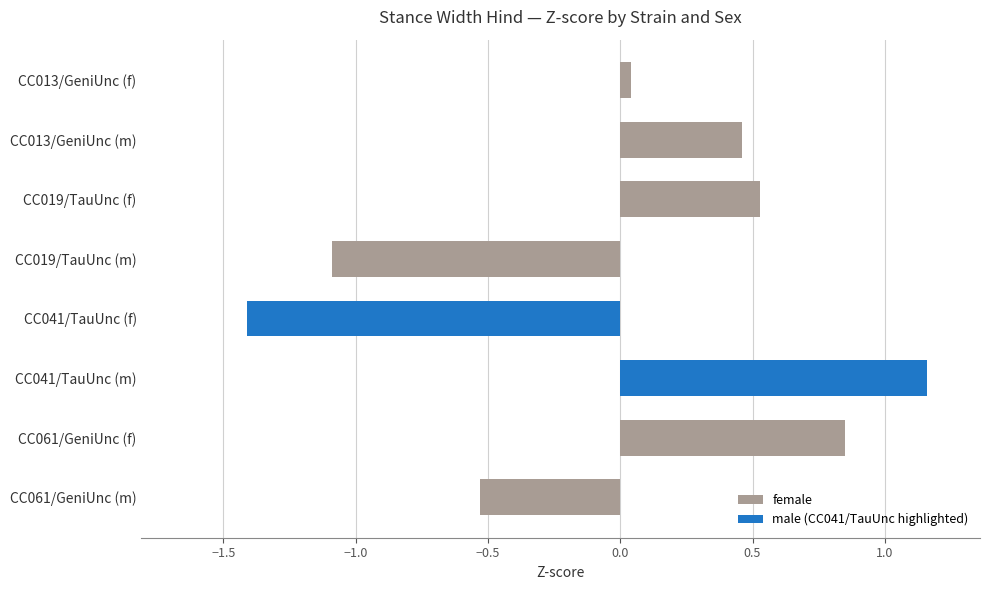

How many bars are there in total?

8